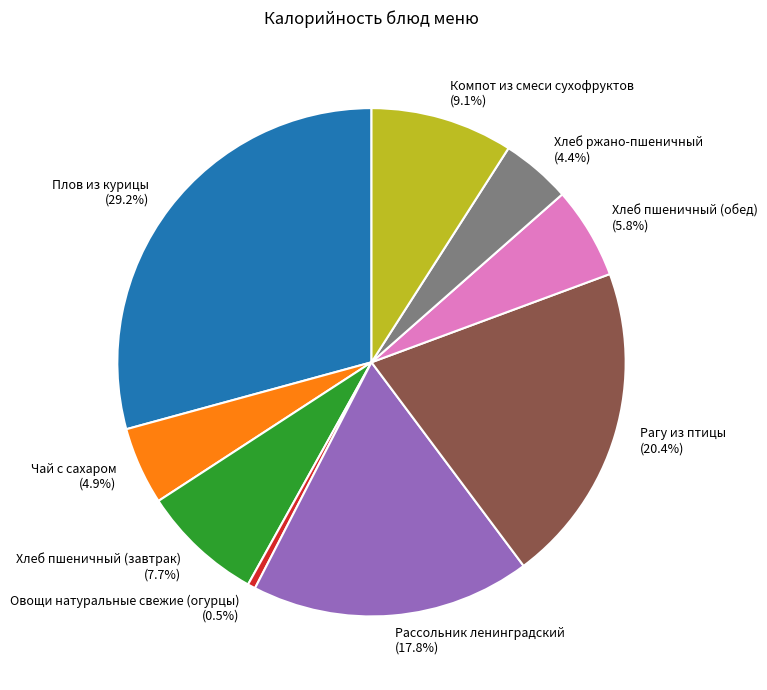

Which slice is the largest?

Плов из курицы